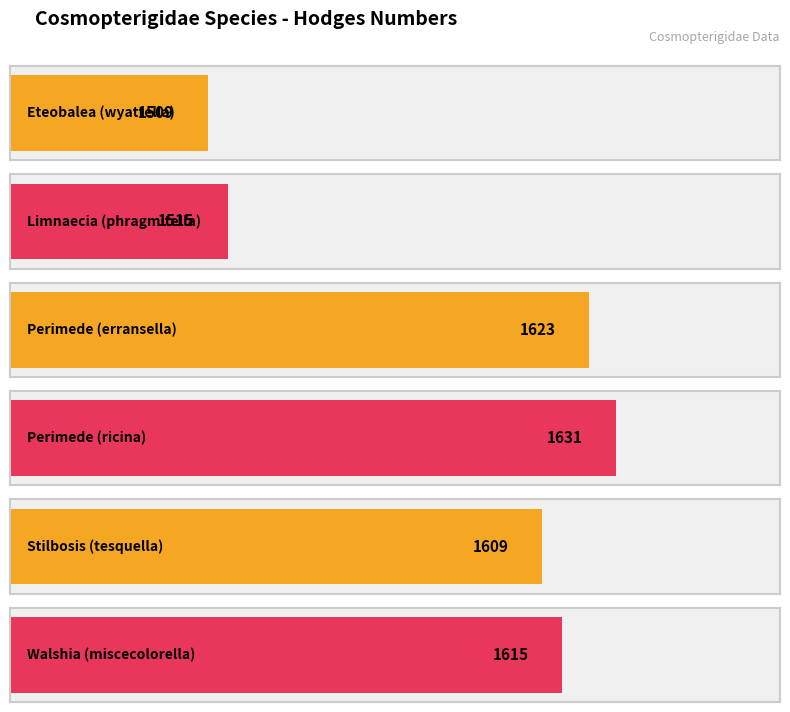

What is the ratio of the value at Stilbosis to the value at Limnaecia?

1.1